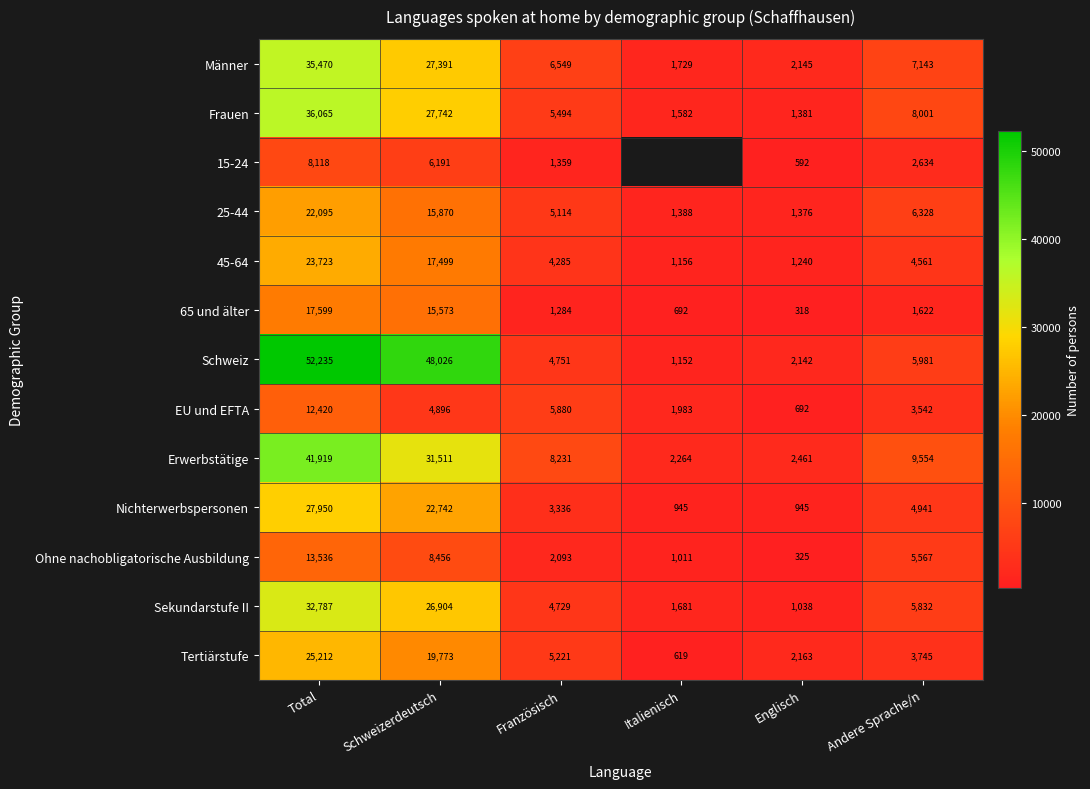

What is the spread (max minus min) of values at Englisch?

2143.0